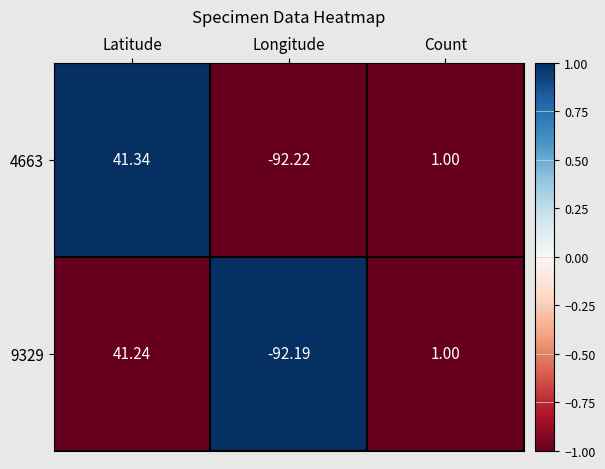

What is the greatest value displayed?

41.3